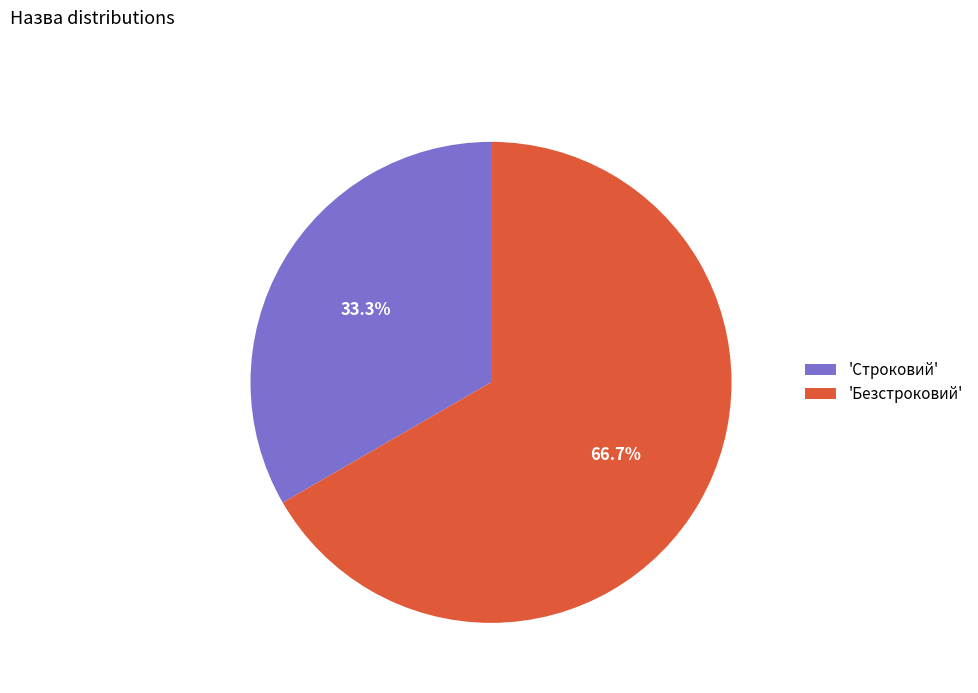

Which category has the biggest portion of the pie?

'Безстроковий'